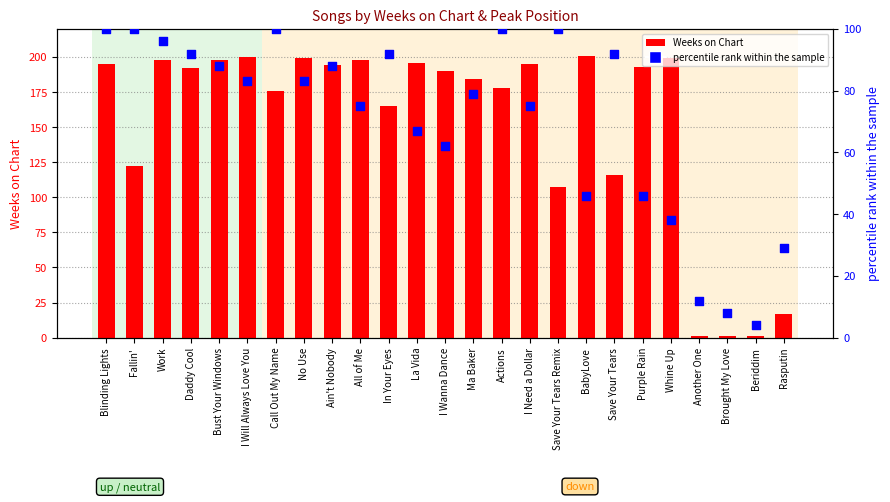

Which series has the largest total across all categories?

Weeks on Chart